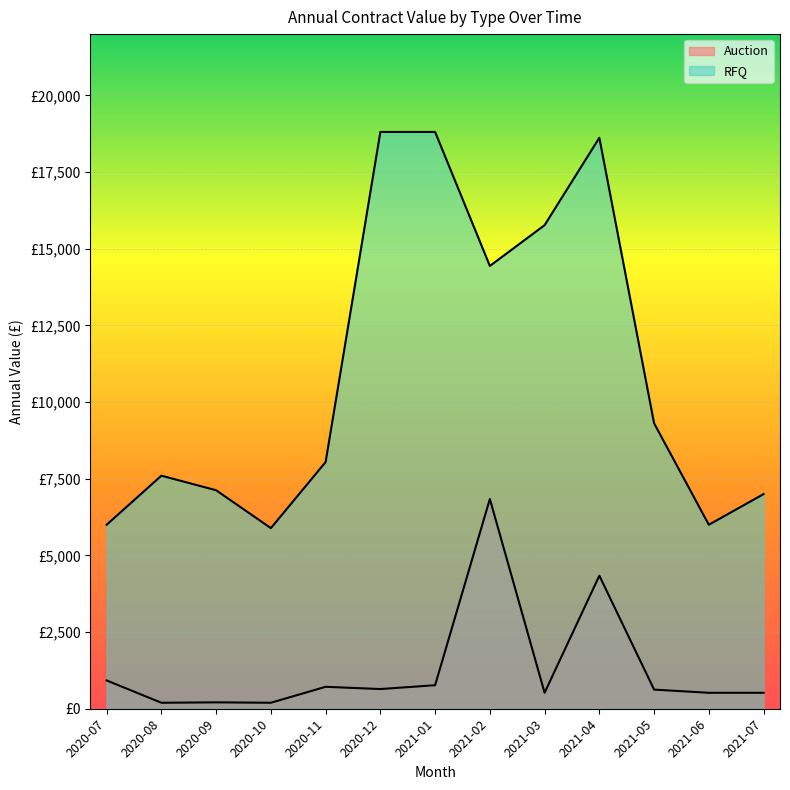

True or false: RFQ and Auction intersect in this chart.

False